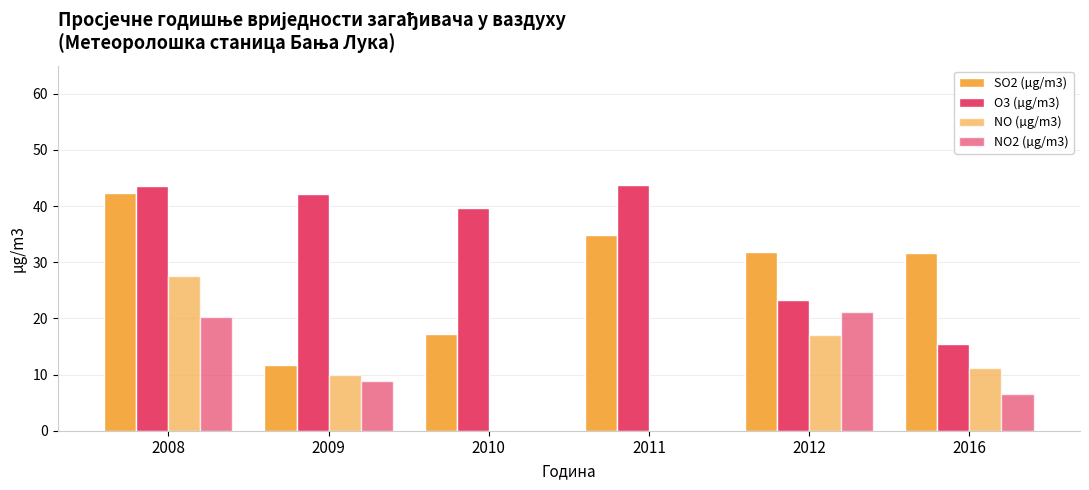

What is the value of the SO2 (µg/m3) bar at the 3rd from the left?

17.2